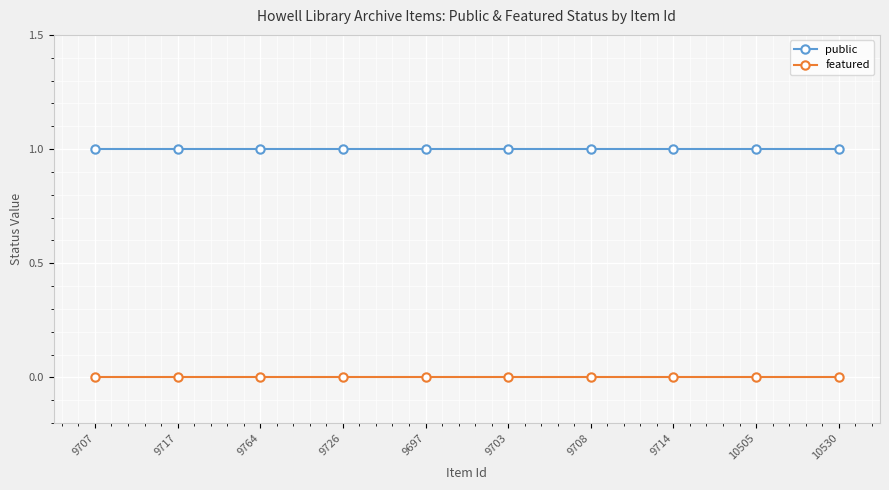

Is it true that public equals 1 at 9703?

True